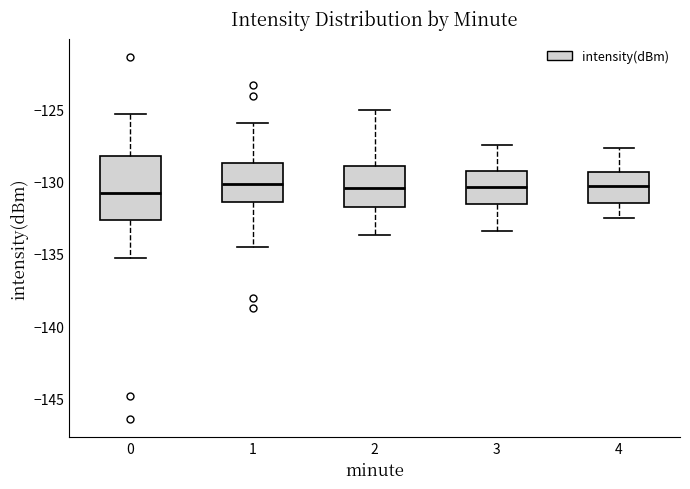

Reading left to right, transcribe this box plot: for each box, give where its median line is, the range the box spans, and where its two whiskers end, as read against the y-axis. The values are not printed on the chart, so give them approximately, as read against the axis.

0: median -131.0, box -132.5 to -128.5, whiskers -135.5 to -125.5
1: median -130.0, box -131.5 to -128.5, whiskers -134.5 to -126.0
2: median -130.5, box -132.0 to -129.0, whiskers -133.5 to -125.0
3: median -130.5, box -131.5 to -129.5, whiskers -133.5 to -127.5
4: median -130.5, box -131.5 to -129.5, whiskers -132.5 to -127.5